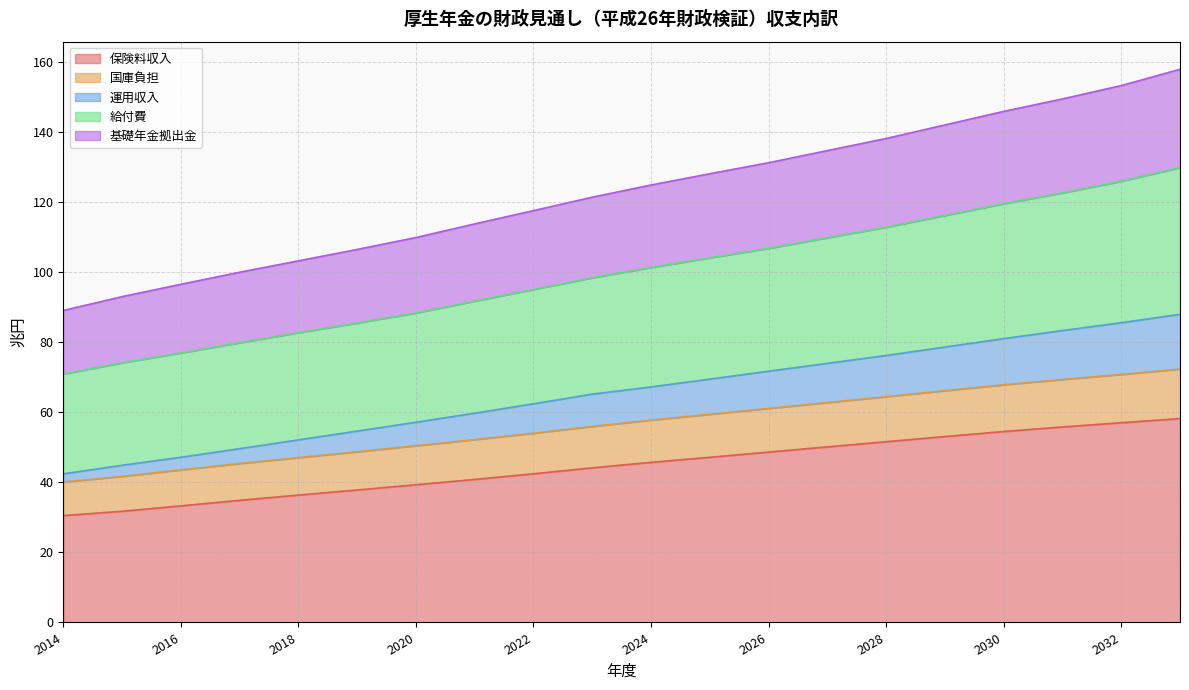

What is the lowest value of the 保険料収入 series?

30.5